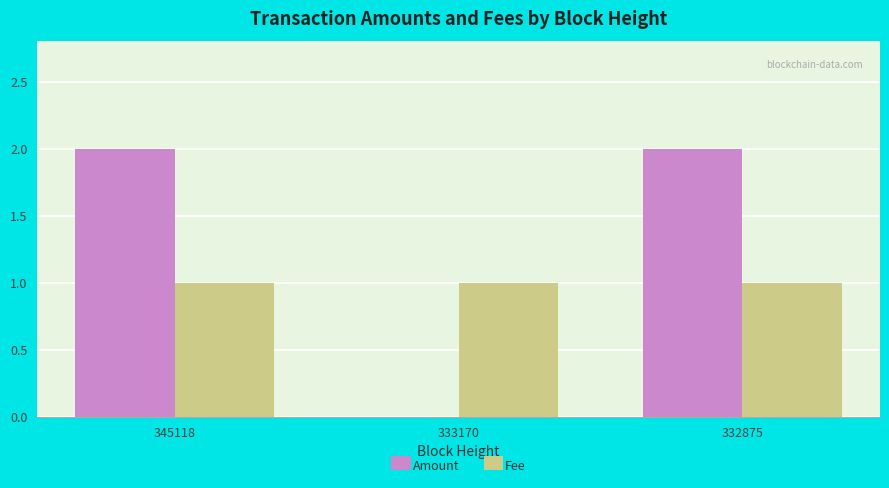

The value of Amount at 333170 is -1.4. True or false?

False